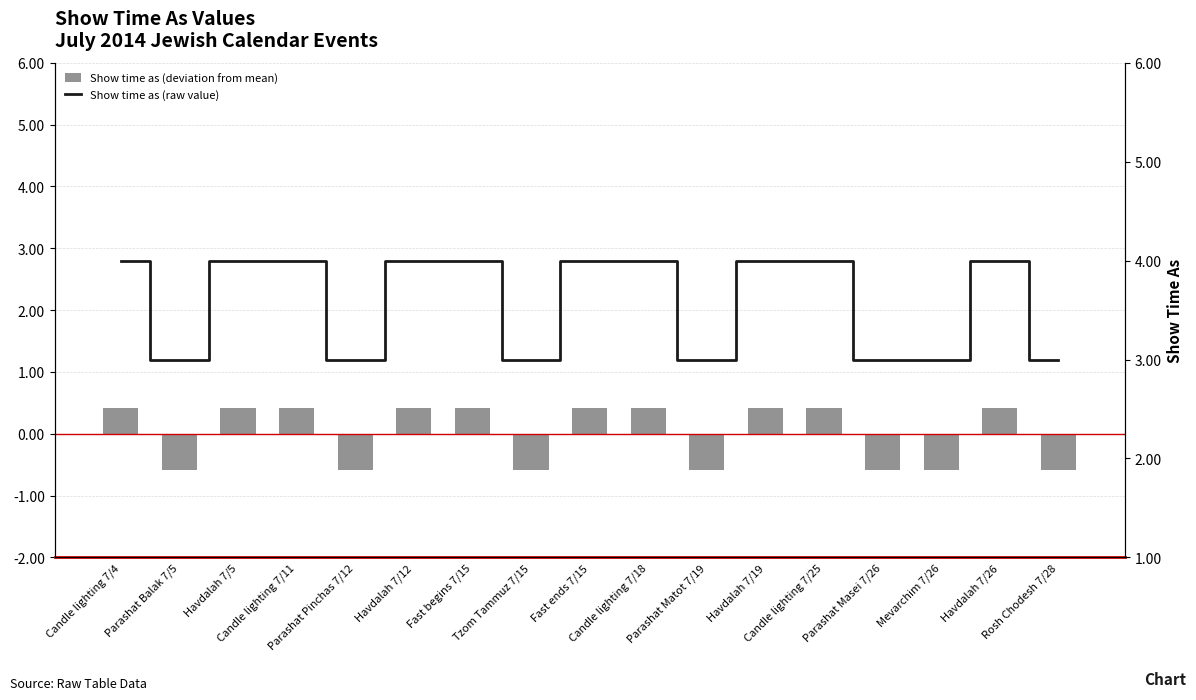

List the labels in order of Show time as (raw value) value, smallest first.

Parashat Balak 7/5, Parashat Pinchas 7/12, Tzom Tammuz 7/15, Parashat Matot 7/19, Parashat Masei 7/26, Mevarchim 7/26, Rosh Chodesh 7/28, Candle lighting 7/4, Havdalah 7/5, Candle lighting 7/11, Havdalah 7/12, Fast begins 7/15, Fast ends 7/15, Candle lighting 7/18, Havdalah 7/19, Candle lighting 7/25, Havdalah 7/26